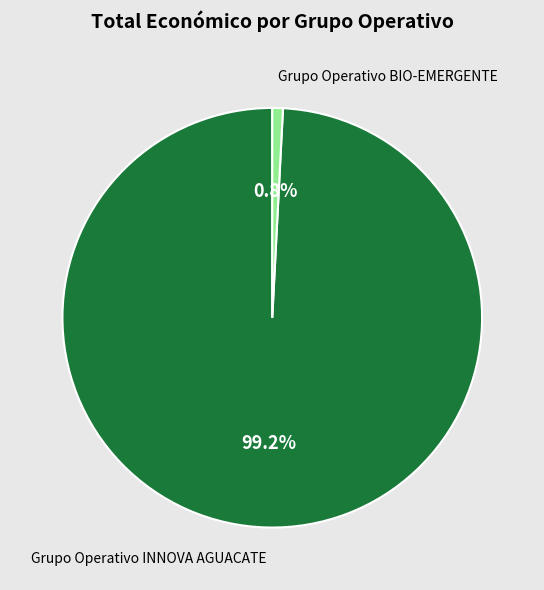

Between Grupo Operativo BIO-EMERGENTE and Grupo Operativo INNOVA AGUACATE, which is larger?

Grupo Operativo INNOVA AGUACATE